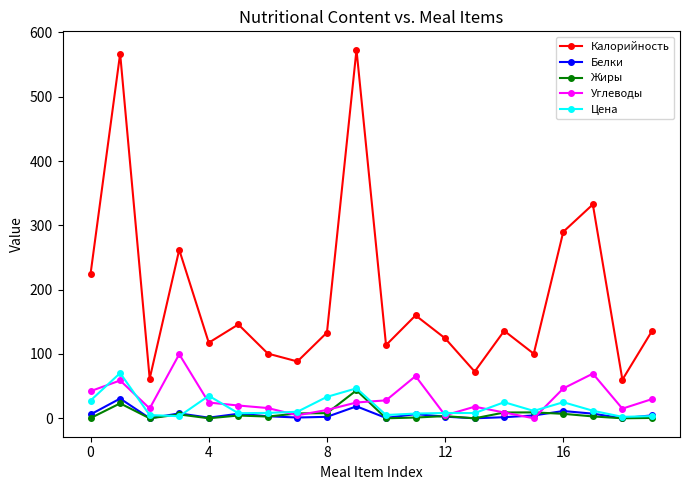

True or false: Углеводы and Калорийность intersect in this chart.

False